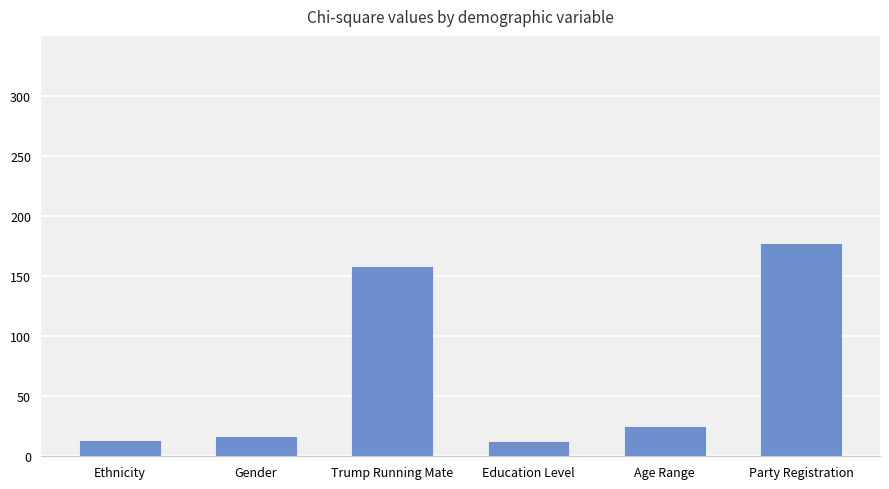

What is the approximate value at Trump Running Mate?

158.4